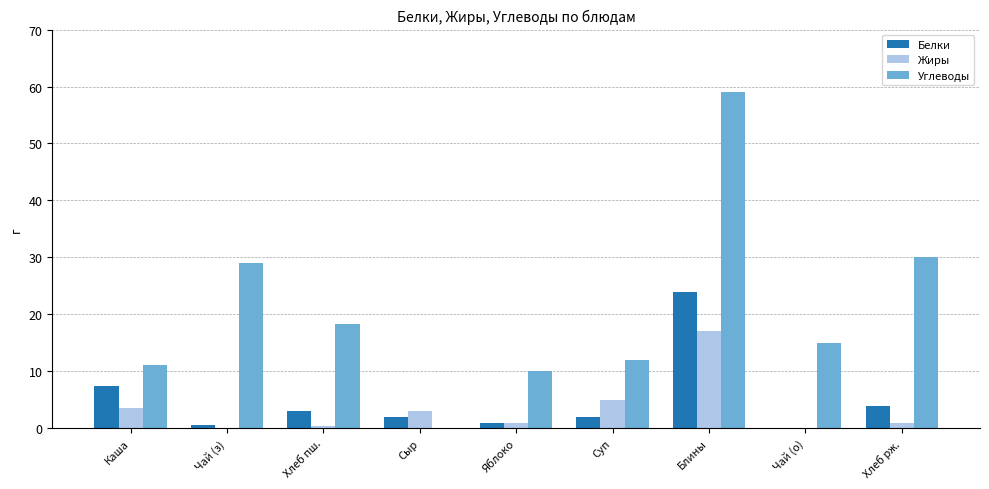

Reading left to right, list all the values displayed in this chart.

Белки: Каша=7.4	Чай (з)=0.6	Хлеб пш.=3.0	Сыр=2.0	Яблоко=1.0	Суп=2.0	Блины=24.0	Чай (о)=0.0	Хлеб рж.=4.0
Жиры: Каша=3.5	Чай (з)=0.0	Хлеб пш.=0.4	Сыр=3.0	Яблоко=1.0	Суп=5.0	Блины=17.0	Чай (о)=0.0	Хлеб рж.=1.0
Углеводы: Каша=11.0	Чай (з)=29.0	Хлеб пш.=18.4	Сыр=0.0	Яблоко=10.0	Суп=12.0	Блины=59.0	Чай (о)=15.0	Хлеб рж.=30.0